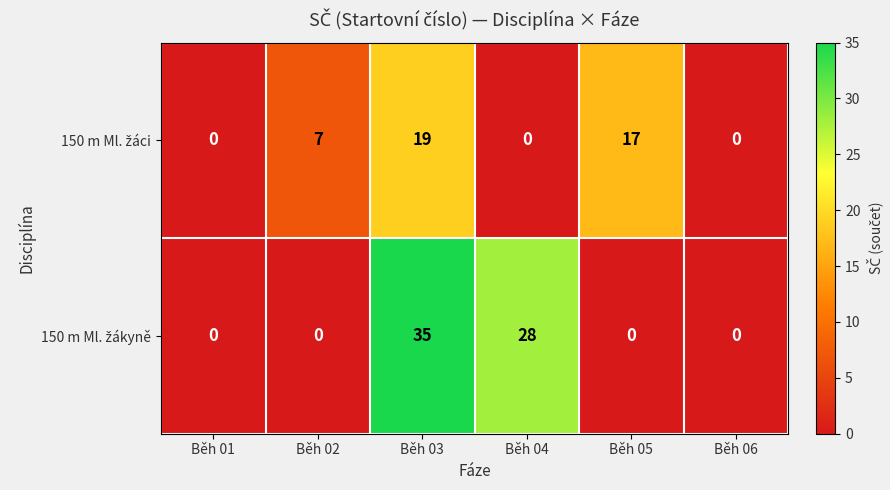

At which category is the sum across all series the highest?

Běh 03